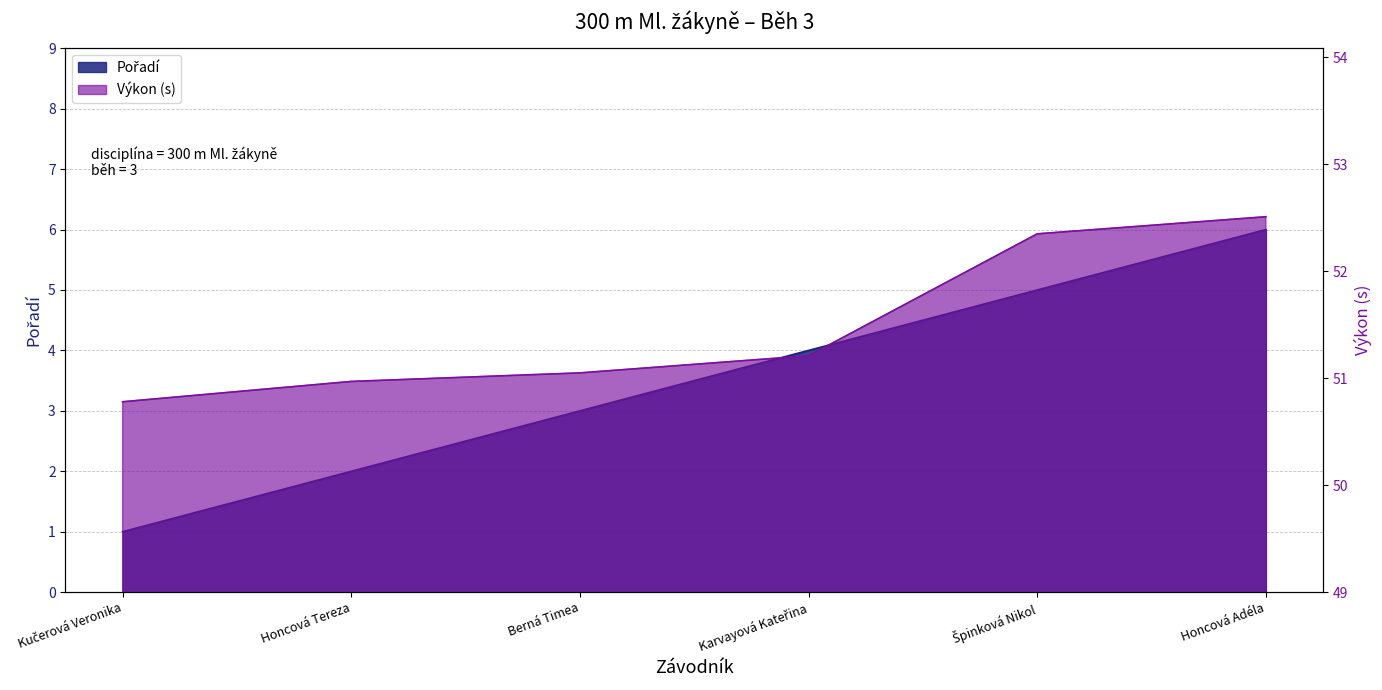

Reading left to right, list all the values displayed in this chart.

Pořadí: 1.0	2.0	3.0	4.0	5.0	6.0
Výkon: 50.8	51.0	51.0	51.2	52.4	52.5